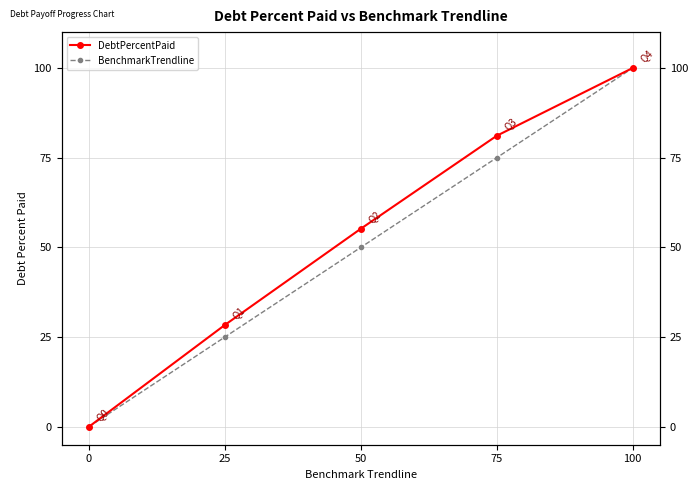

What are all the series names shown in the legend?

DebtPercentPaid, BenchmarkTrendline